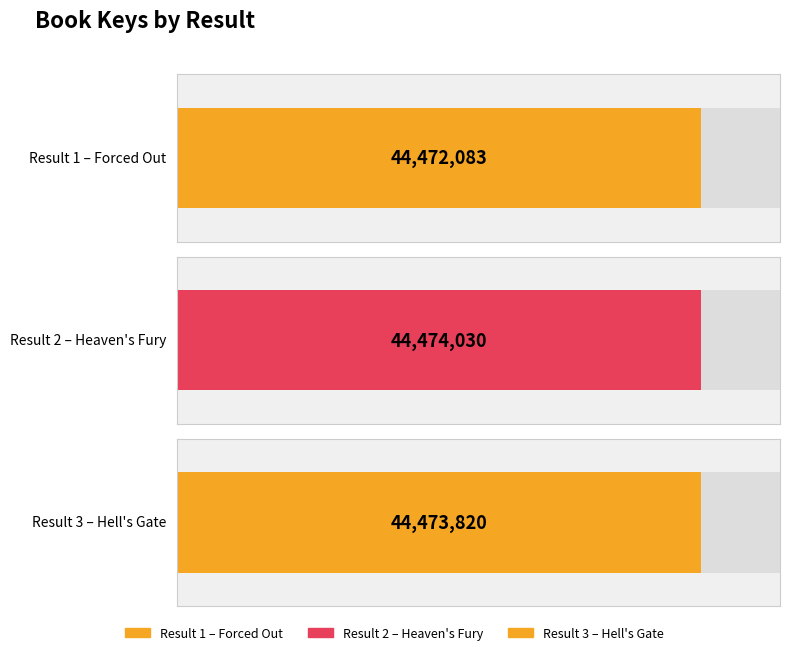

Does the chart contain any negative values?

No